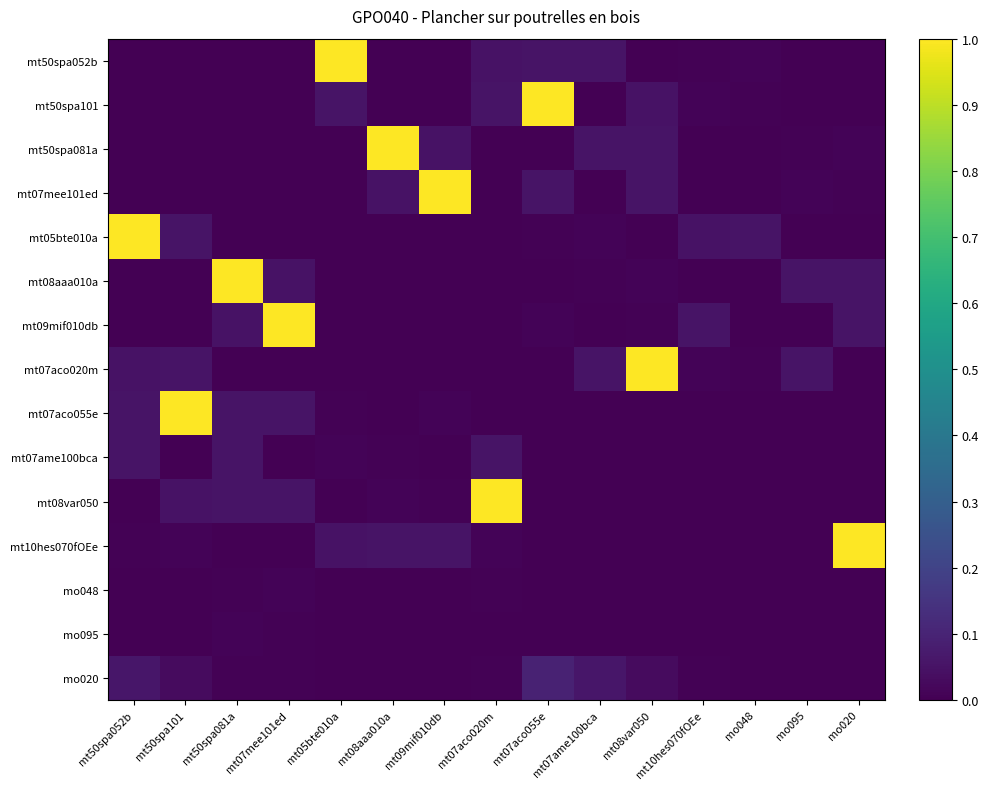

Reading right to left, what are all the values shown in this chart?

mt50spa052b: mo020=0.0	mo095=0.0	mo048=0.0	mt10hes070fOEe=0.0	mt08var050=0.0	mt07ame100bca=0.1	mt07aco055e=0.1	mt07aco020m=0.0	mt09mif010db=0.0	mt08aaa010a=0.0	mt05bte010a=1.0	mt07mee101ed=0.0	mt50spa081a=0.0	mt50spa101=0.0	mt50spa052b=0.0
mt50spa101: mo020=0.0	mo095=0.0	mo048=0.0	mt10hes070fOEe=0.0	mt08var050=0.0	mt07ame100bca=0.0	mt07aco055e=1.0	mt07aco020m=0.1	mt09mif010db=0.0	mt08aaa010a=0.0	mt05bte010a=0.1	mt07mee101ed=0.0	mt50spa081a=0.0	mt50spa101=0.0	mt50spa052b=0.0
mt50spa081a: mo020=0.0	mo095=0.0	mo048=0.0	mt10hes070fOEe=0.0	mt08var050=0.1	mt07ame100bca=0.1	mt07aco055e=0.0	mt07aco020m=0.0	mt09mif010db=0.0	mt08aaa010a=1.0	mt05bte010a=0.0	mt07mee101ed=0.0	mt50spa081a=0.0	mt50spa101=0.0	mt50spa052b=0.0
mt07mee101ed: mo020=0.0	mo095=0.0	mo048=0.0	mt10hes070fOEe=0.0	mt08var050=0.1	mt07ame100bca=0.0	mt07aco055e=0.1	mt07aco020m=0.0	mt09mif010db=1.0	mt08aaa010a=0.0	mt05bte010a=0.0	mt07mee101ed=0.0	mt50spa081a=0.0	mt50spa101=0.0	mt50spa052b=0.0
mt05bte010a: mo020=0.0	mo095=0.0	mo048=0.1	mt10hes070fOEe=0.0	mt08var050=0.0	mt07ame100bca=0.0	mt07aco055e=0.0	mt07aco020m=0.0	mt09mif010db=0.0	mt08aaa010a=0.0	mt05bte010a=0.0	mt07mee101ed=0.0	mt50spa081a=0.0	mt50spa101=0.1	mt50spa052b=1.0
mt08aaa010a: mo020=0.1	mo095=0.1	mo048=0.0	mt10hes070fOEe=0.0	mt08var050=0.0	mt07ame100bca=0.0	mt07aco055e=0.0	mt07aco020m=0.0	mt09mif010db=0.0	mt08aaa010a=0.0	mt05bte010a=0.0	mt07mee101ed=0.0	mt50spa081a=1.0	mt50spa101=0.0	mt50spa052b=0.0
mt09mif010db: mo020=0.1	mo095=0.0	mo048=0.0	mt10hes070fOEe=0.1	mt08var050=0.0	mt07ame100bca=0.0	mt07aco055e=0.0	mt07aco020m=0.0	mt09mif010db=0.0	mt08aaa010a=0.0	mt05bte010a=0.0	mt07mee101ed=1.0	mt50spa081a=0.0	mt50spa101=0.0	mt50spa052b=0.0
mt07aco020m: mo020=0.0	mo095=0.1	mo048=0.0	mt10hes070fOEe=0.0	mt08var050=1.0	mt07ame100bca=0.1	mt07aco055e=0.0	mt07aco020m=0.0	mt09mif010db=0.0	mt08aaa010a=0.0	mt05bte010a=0.0	mt07mee101ed=0.0	mt50spa081a=0.0	mt50spa101=0.1	mt50spa052b=0.0
mt07aco055e: mo020=0.0	mo095=0.0	mo048=0.0	mt10hes070fOEe=0.0	mt08var050=0.0	mt07ame100bca=0.0	mt07aco055e=0.0	mt07aco020m=0.0	mt09mif010db=0.0	mt08aaa010a=0.0	mt05bte010a=0.0	mt07mee101ed=0.1	mt50spa081a=0.1	mt50spa101=1.0	mt50spa052b=0.1
mt07ame100bca: mo020=0.0	mo095=0.0	mo048=0.0	mt10hes070fOEe=0.0	mt08var050=0.0	mt07ame100bca=0.0	mt07aco055e=0.0	mt07aco020m=0.1	mt09mif010db=0.0	mt08aaa010a=0.0	mt05bte010a=0.0	mt07mee101ed=0.0	mt50spa081a=0.1	mt50spa101=0.0	mt50spa052b=0.1
mt08var050: mo020=0.0	mo095=0.0	mo048=0.0	mt10hes070fOEe=0.0	mt08var050=0.0	mt07ame100bca=0.0	mt07aco055e=0.0	mt07aco020m=1.0	mt09mif010db=0.0	mt08aaa010a=0.0	mt05bte010a=0.0	mt07mee101ed=0.1	mt50spa081a=0.1	mt50spa101=0.0	mt50spa052b=0.0
mt10hes070fOEe: mo020=1.0	mo095=0.0	mo048=0.0	mt10hes070fOEe=0.0	mt08var050=0.0	mt07ame100bca=0.0	mt07aco055e=0.0	mt07aco020m=0.0	mt09mif010db=0.1	mt08aaa010a=0.1	mt05bte010a=0.0	mt07mee101ed=0.0	mt50spa081a=0.0	mt50spa101=0.0	mt50spa052b=0.0
mo048: mo020=0.0	mo095=0.0	mo048=0.0	mt10hes070fOEe=0.0	mt08var050=0.0	mt07ame100bca=0.0	mt07aco055e=0.0	mt07aco020m=0.0	mt09mif010db=0.0	mt08aaa010a=0.0	mt05bte010a=0.0	mt07mee101ed=0.0	mt50spa081a=0.0	mt50spa101=0.0	mt50spa052b=0.0
mo095: mo020=0.0	mo095=0.0	mo048=0.0	mt10hes070fOEe=0.0	mt08var050=0.0	mt07ame100bca=0.0	mt07aco055e=0.0	mt07aco020m=0.0	mt09mif010db=0.0	mt08aaa010a=0.0	mt05bte010a=0.0	mt07mee101ed=0.0	mt50spa081a=0.0	mt50spa101=0.0	mt50spa052b=0.0
mo020: mo020=0.0	mo095=0.0	mo048=0.0	mt10hes070fOEe=0.0	mt08var050=0.0	mt07ame100bca=0.1	mt07aco055e=0.1	mt07aco020m=0.0	mt09mif010db=0.0	mt08aaa010a=0.0	mt05bte010a=0.0	mt07mee101ed=0.0	mt50spa081a=0.0	mt50spa101=0.0	mt50spa052b=0.1